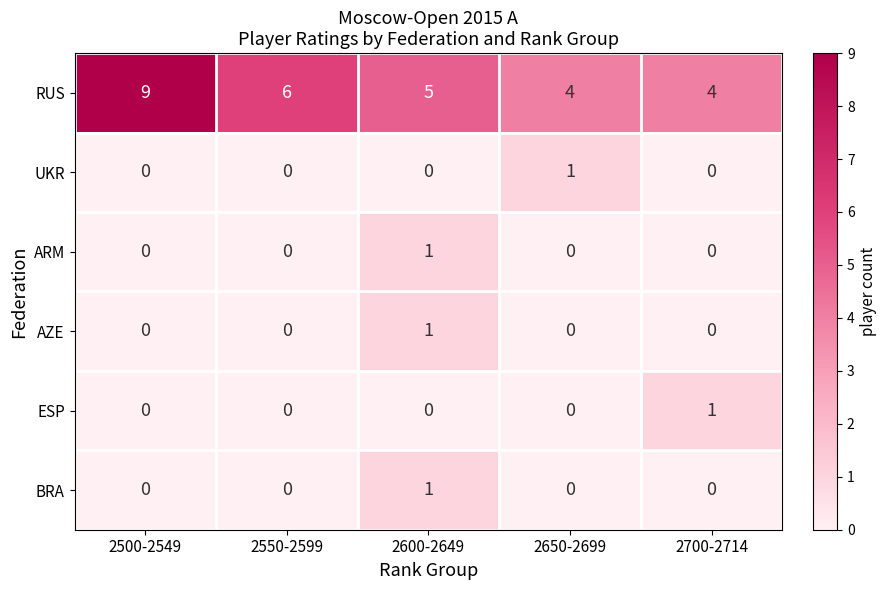

Which label corresponds to the largest value in the chart?

2500-2549